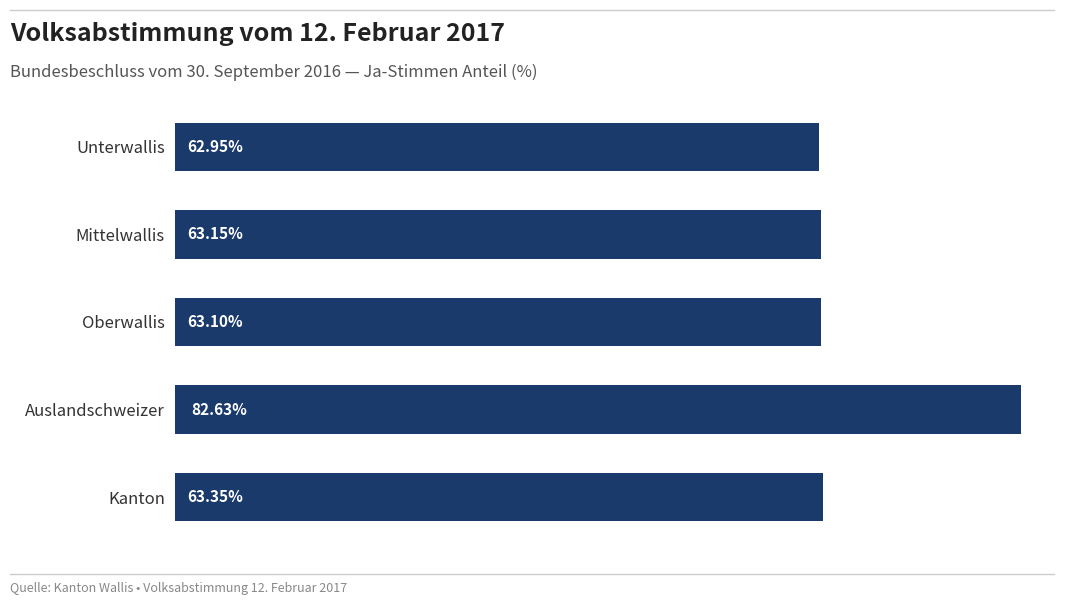

At which label is the value closest to 72?

Kanton